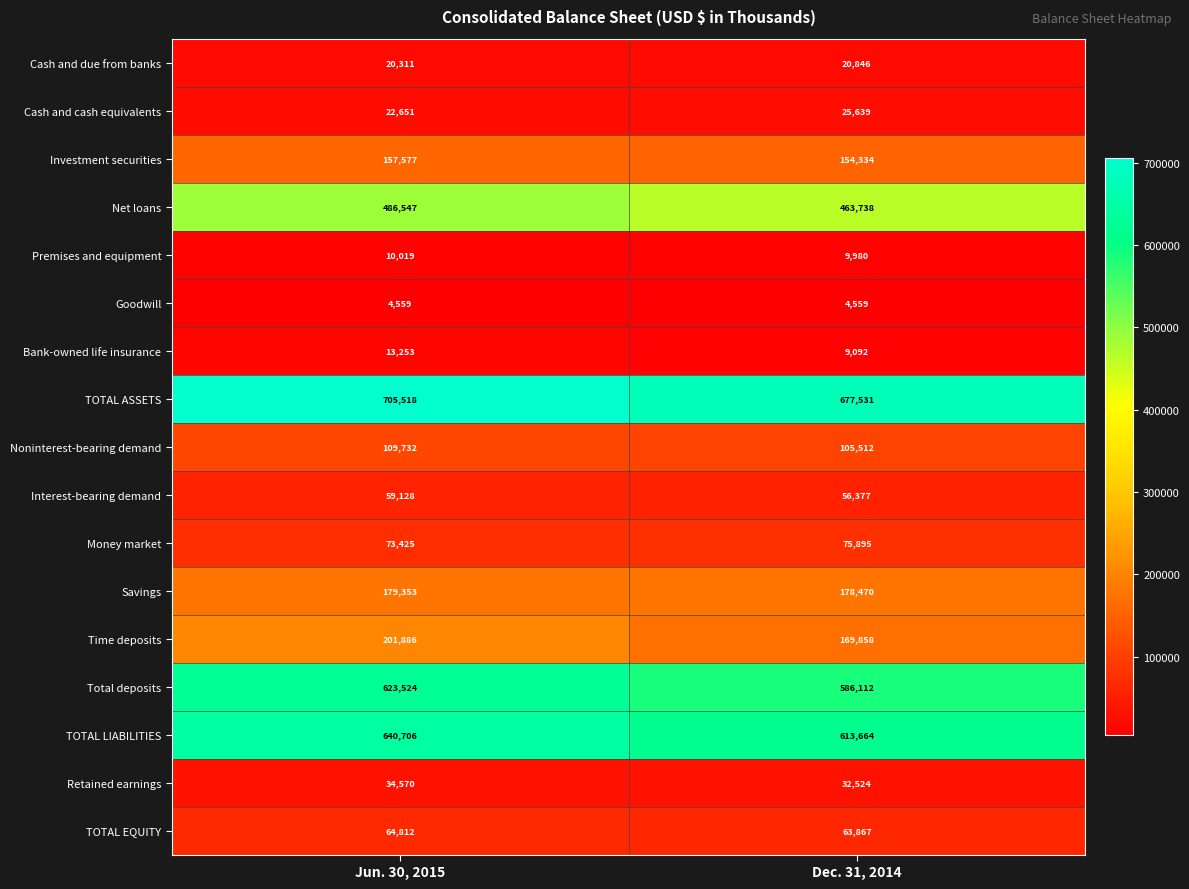

Count the number of data series in this chart.

17